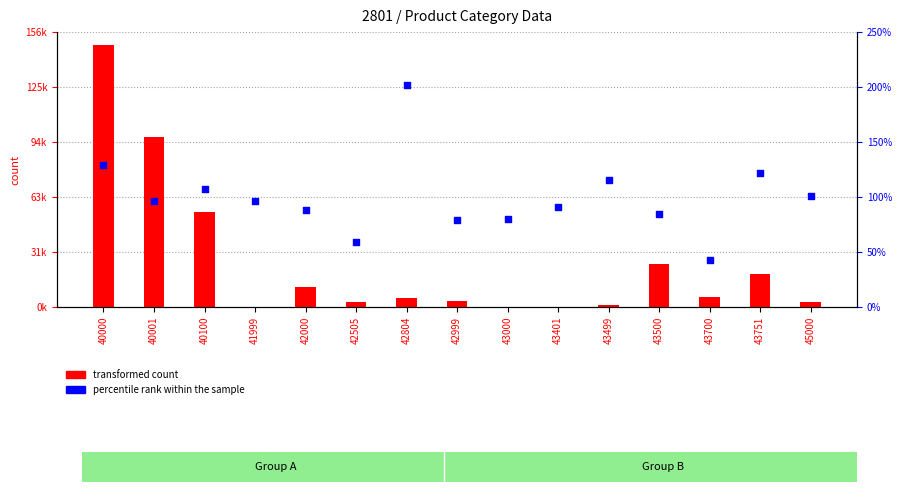

Which series contains the lowest Y value?

percentile rank within the sample